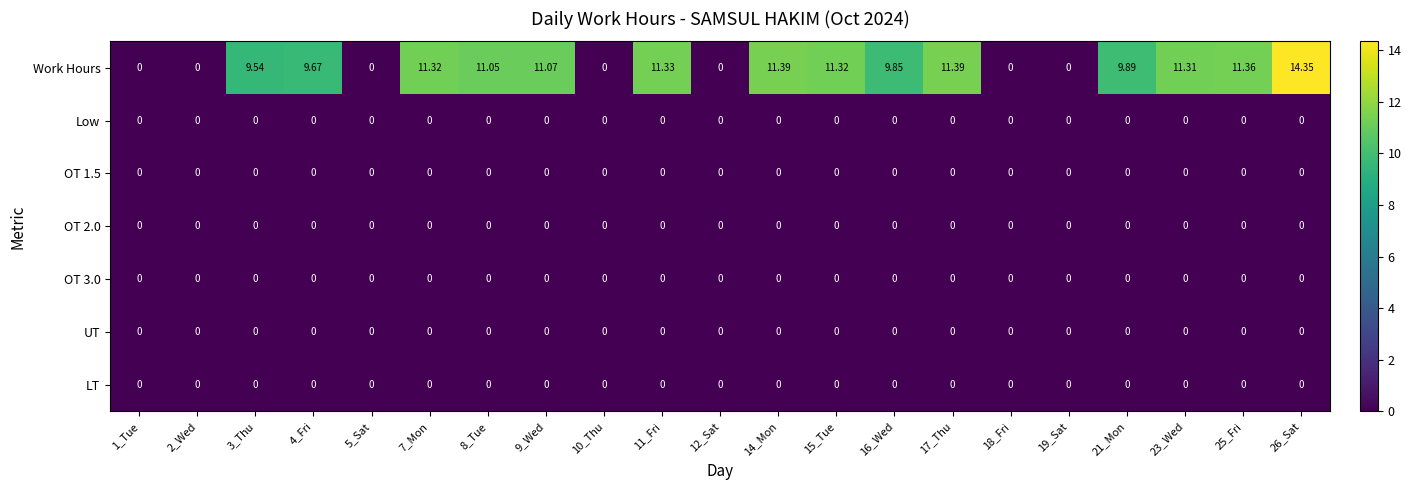

Which series has the largest total across all categories?

Work Hours